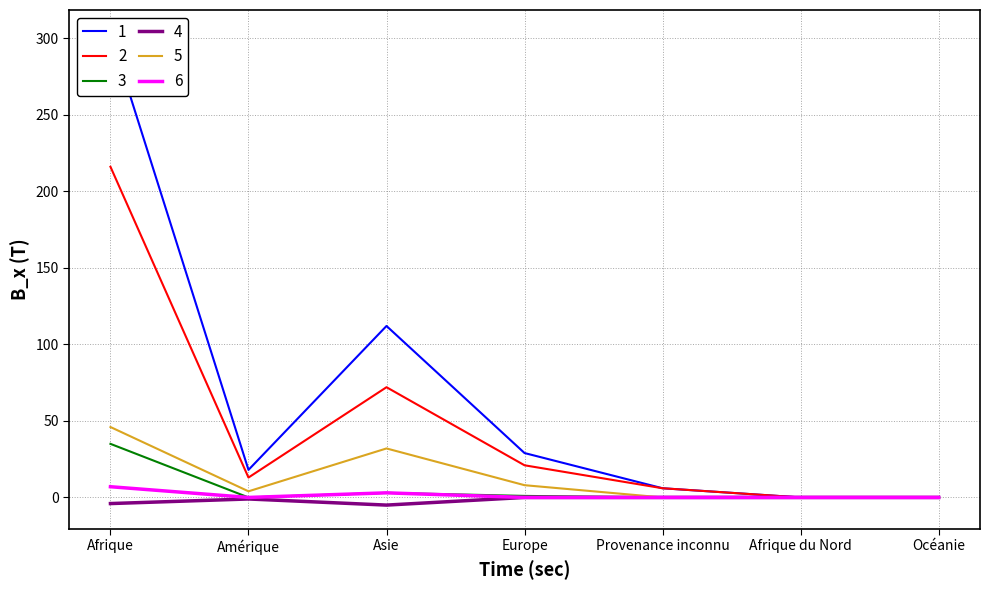

Which series has the largest total across all categories?

Total